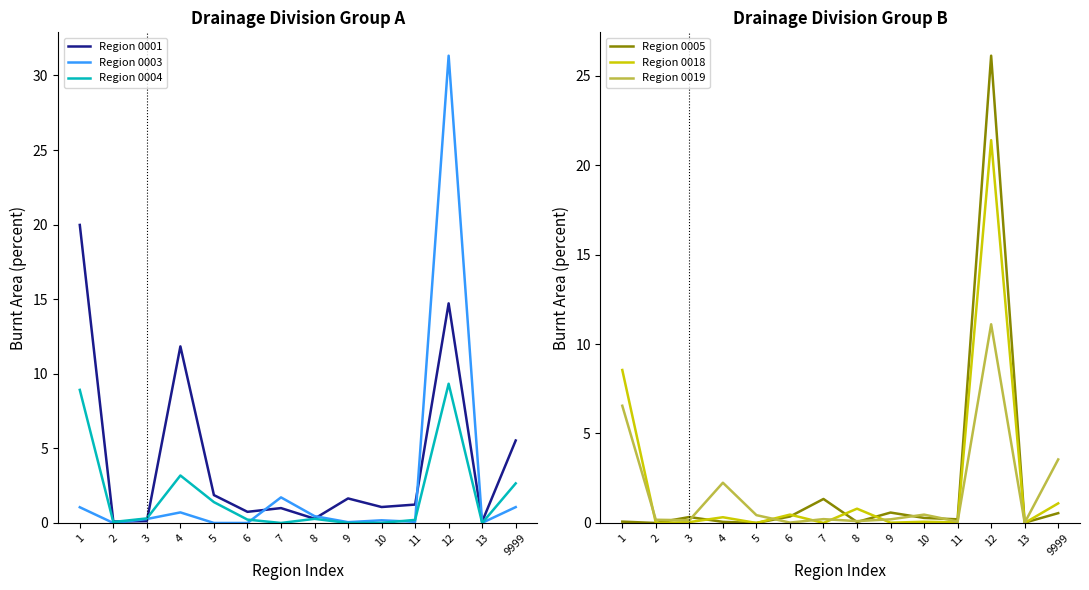

Which label corresponds to the smallest value in the chart?

2